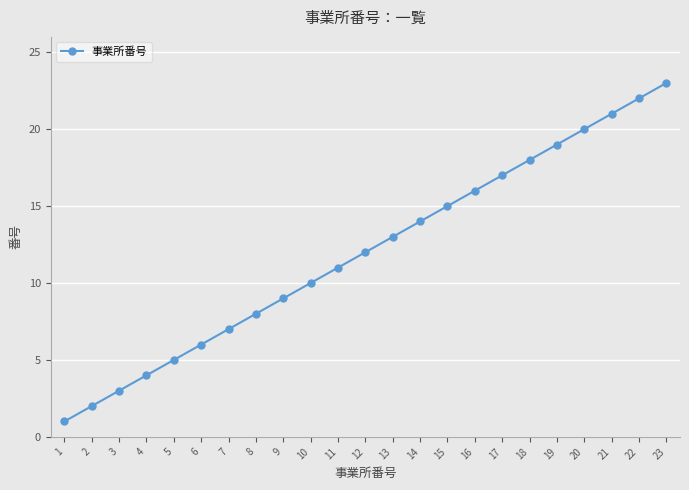

The chart shows a value of 3 at 7. True or false?

False